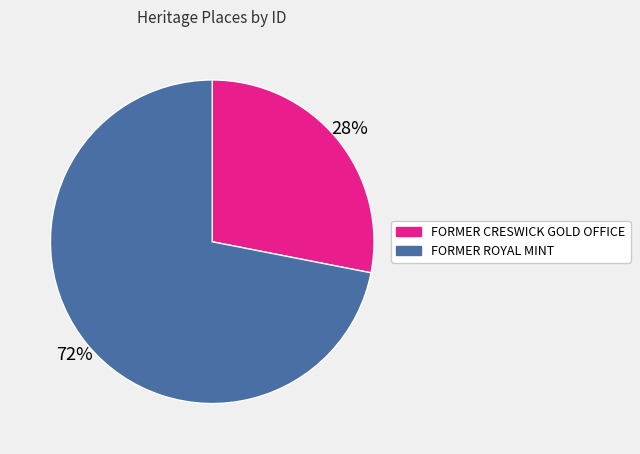

Is the sum of FORMER ROYAL MINT and FORMER CRESWICK GOLD OFFICE greater than half?

Yes